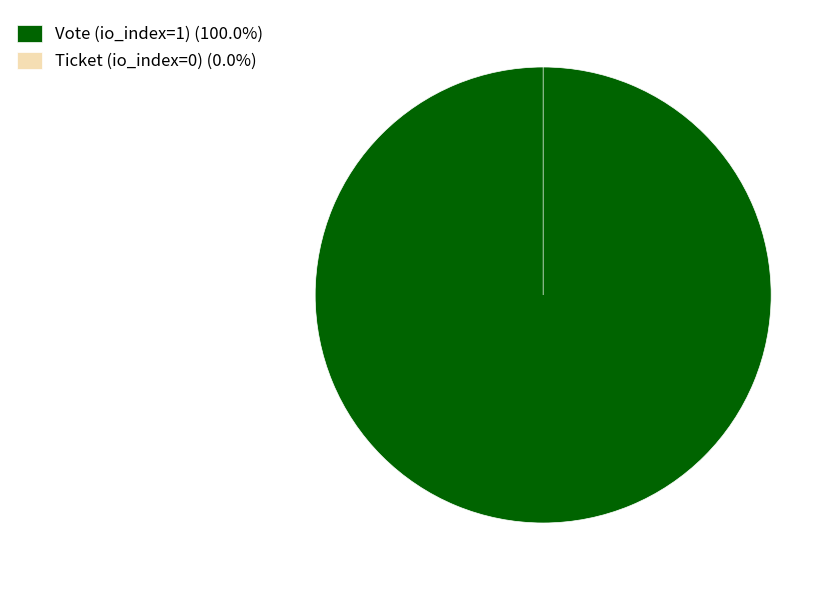

The Ticket (io_index=0) slice represents 0% of the pie. True or false?

True